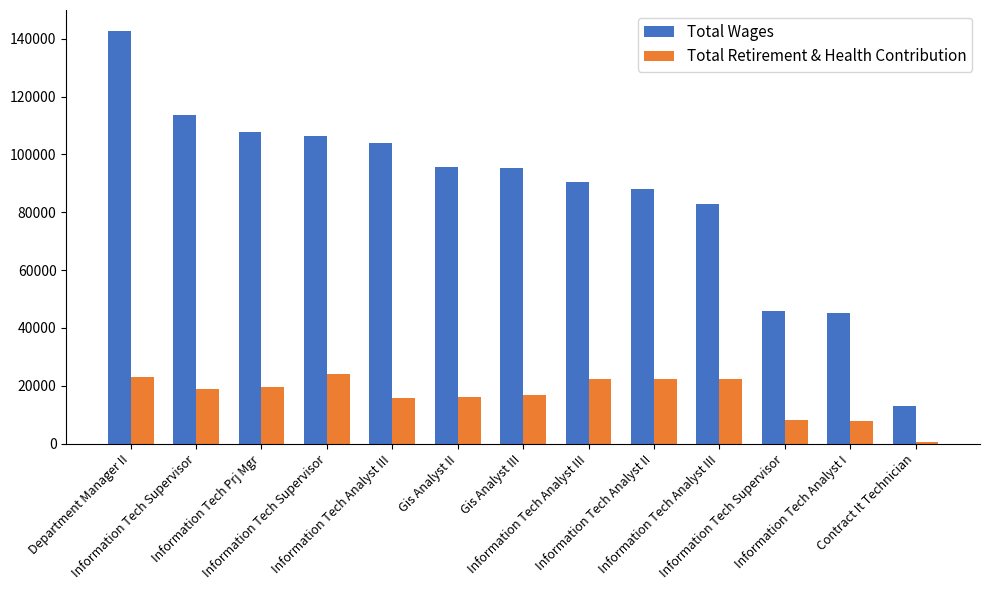

What are all the series names shown in the legend?

Total Wages, Total Retirement & Health Contribution